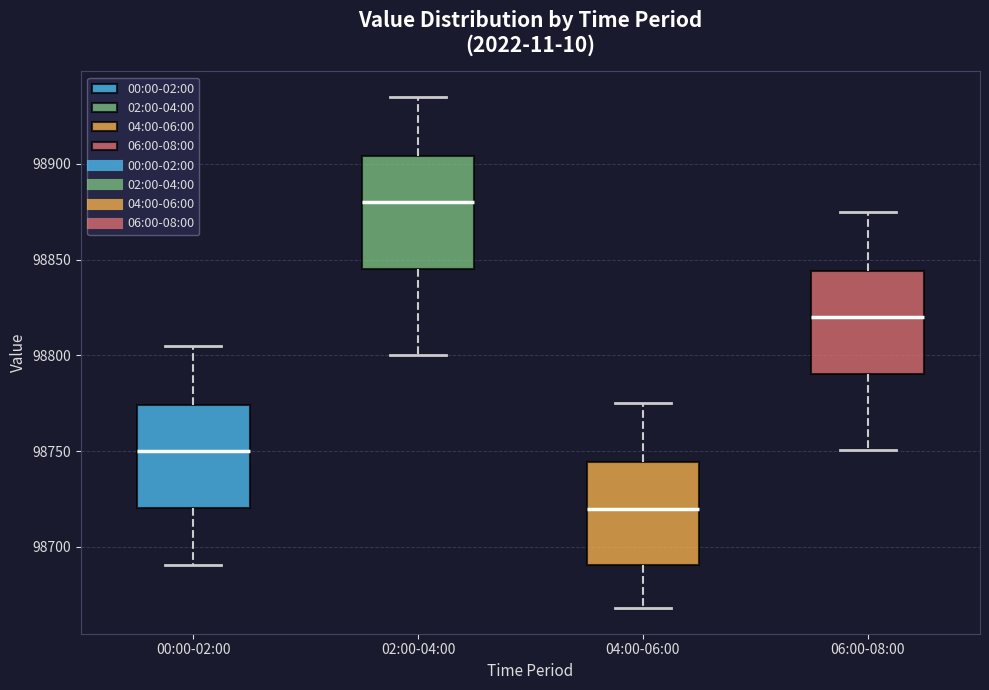

Which box's median line is the lowest?

04:00-06:00